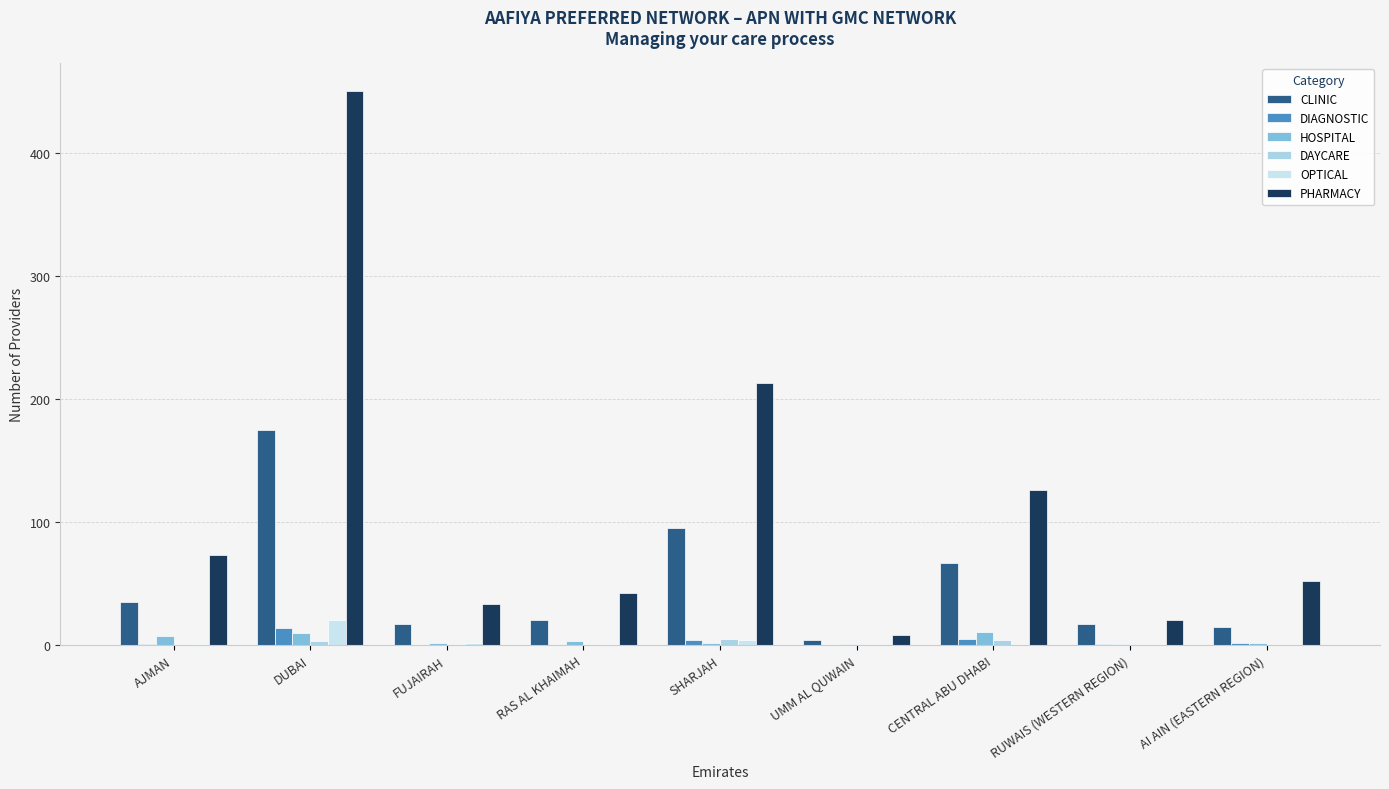

What is the label of the 2nd bar from the left?

DUBAI